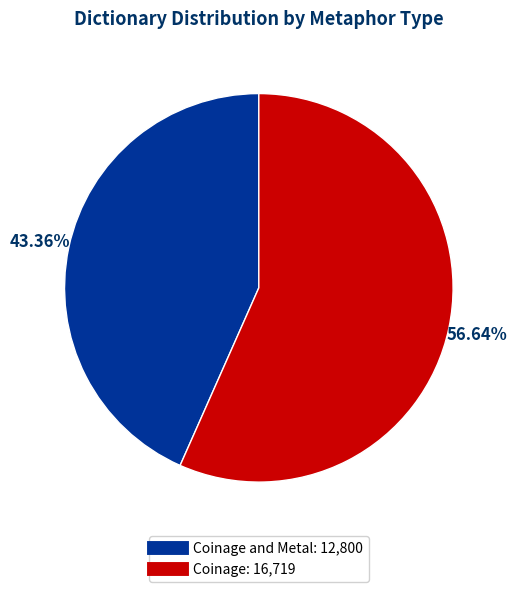

Is there a majority slice in this chart?

Yes